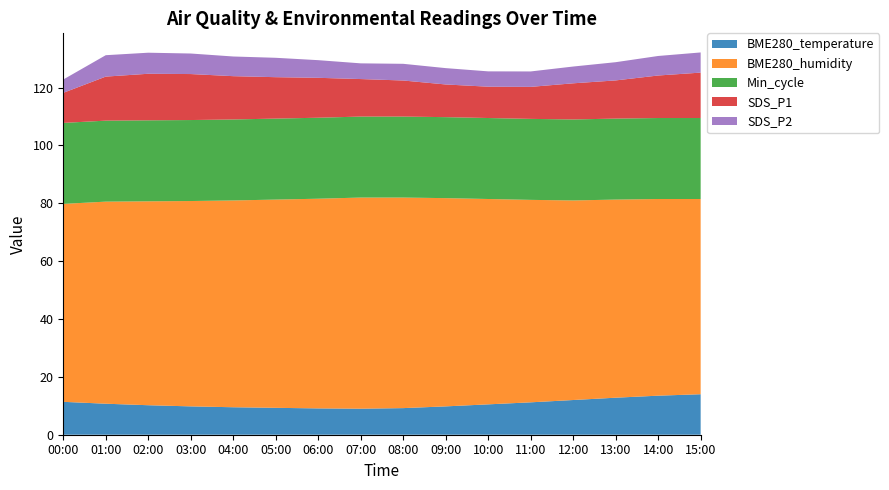

Reading left to right, transcribe all the data shown in this chart.

BME280_temperature: 00:00=11.4	01:00=10.7	02:00=10.2	03:00=9.8	04:00=9.5	05:00=9.3	06:00=9.1	07:00=9.0	08:00=9.2	09:00=9.8	10:00=10.5	11:00=11.2	12:00=12.0	13:00=12.8	14:00=13.5	15:00=14.0
BME280_humidity: 00:00=68.4	01:00=69.9	02:00=70.5	03:00=71.0	04:00=71.5	05:00=72.0	06:00=72.5	07:00=73.0	08:00=72.8	09:00=72.0	10:00=71.0	11:00=70.0	12:00=69.0	13:00=68.5	14:00=68.0	15:00=67.5
Min_cycle: 00:00=28.0	01:00=28.0	02:00=28.0	03:00=28.0	04:00=28.0	05:00=28.0	06:00=28.0	07:00=28.0	08:00=28.0	09:00=28.0	10:00=28.0	11:00=28.0	12:00=28.0	13:00=28.0	14:00=28.0	15:00=28.0
SDS_P1: 00:00=10.4	01:00=15.2	02:00=16.1	03:00=15.9	04:00=15.0	05:00=14.3	06:00=13.8	07:00=13.0	08:00=12.5	09:00=11.3	10:00=10.8	11:00=11.1	12:00=12.5	13:00=13.2	14:00=14.7	15:00=15.7
SDS_P2: 00:00=4.6	01:00=7.4	02:00=7.3	03:00=7.1	04:00=6.8	05:00=6.7	06:00=6.1	07:00=5.4	08:00=5.8	09:00=5.7	10:00=5.3	11:00=5.3	12:00=5.8	13:00=6.3	14:00=6.8	15:00=7.0